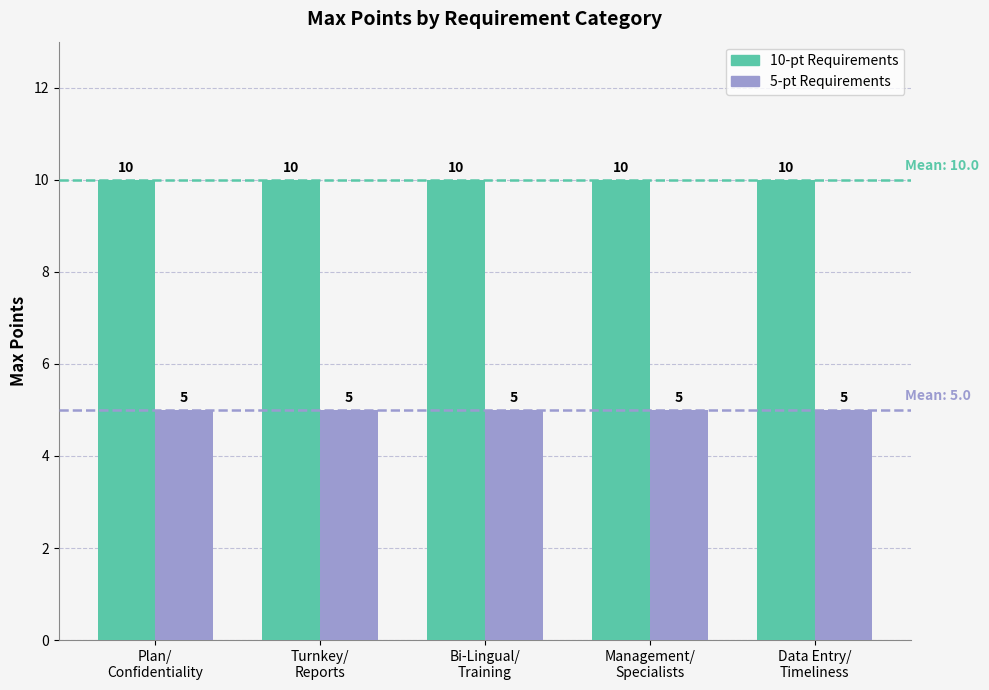

Which series has the largest total across all categories?

10-pt Requirements